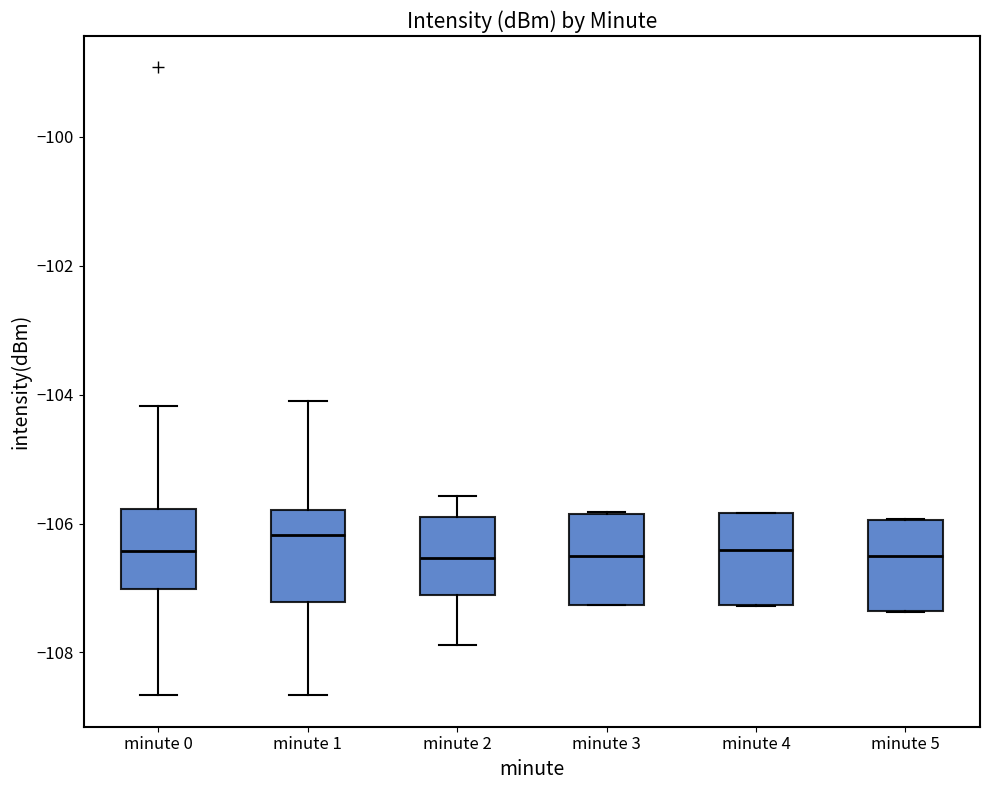

Reading left to right, read every box against the y-axis: the position of its median line, the range the box covers, and the ends of its whiskers. The values are not printed on the chart, so give them approximately, as read against the axis.

minute 0: median -106.4, box -107.0 to -105.8, whiskers -108.6 to -104.2
minute 1: median -106.2, box -107.2 to -105.8, whiskers -108.6 to -104.2
minute 2: median -106.6, box -107.2 to -105.8, whiskers -107.8 to -105.6
minute 3: median -106.4, box -107.2 to -105.8, whiskers -107.2 to -105.8
minute 4: median -106.4, box -107.2 to -105.8, whiskers -107.2 to -105.8
minute 5: median -106.6, box -107.4 to -106.0, whiskers -107.4 to -106.0